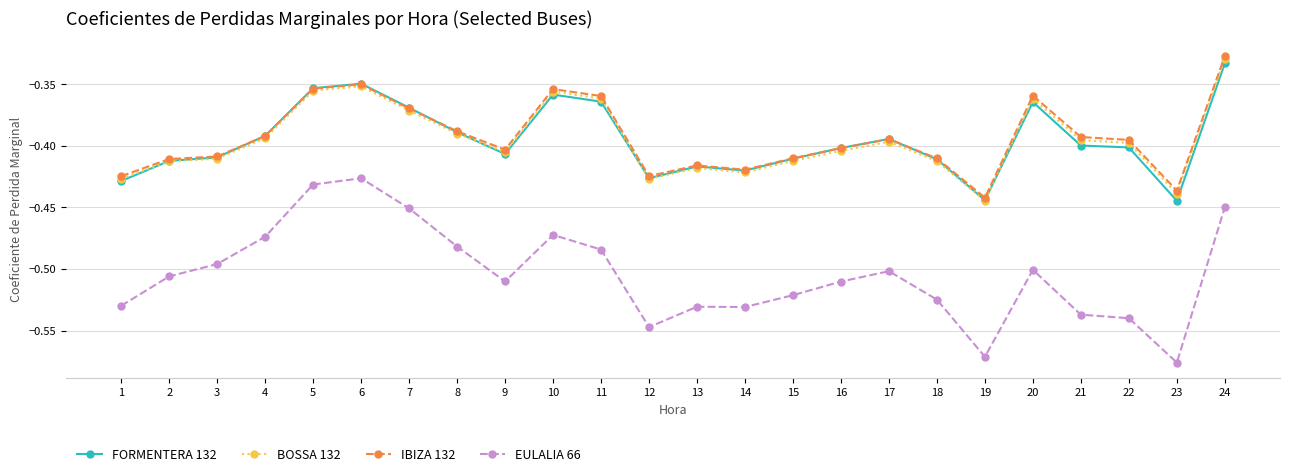

Which series has the widest spread of values?

EULALIA 66